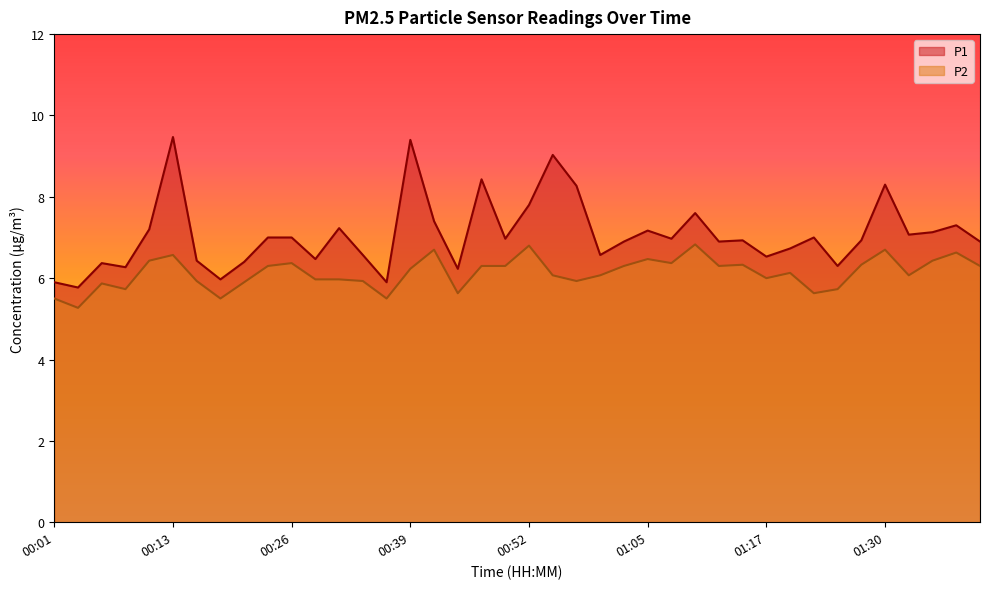

What is the total value across all series at 01:25?

12.0